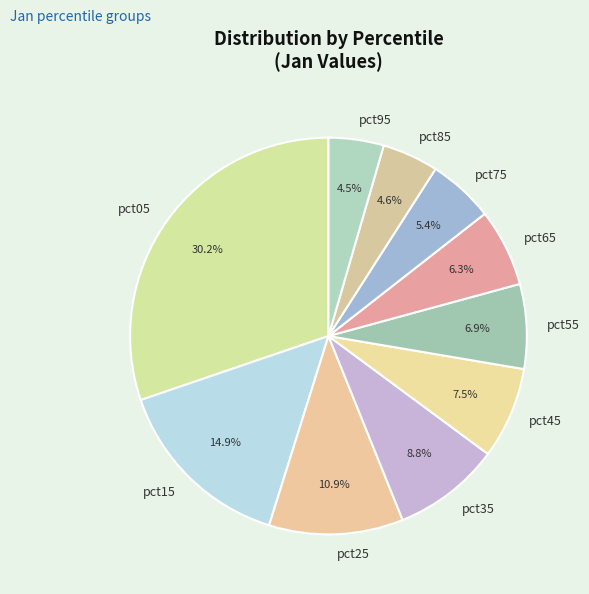

Is pct95 the majority of the pie?

No